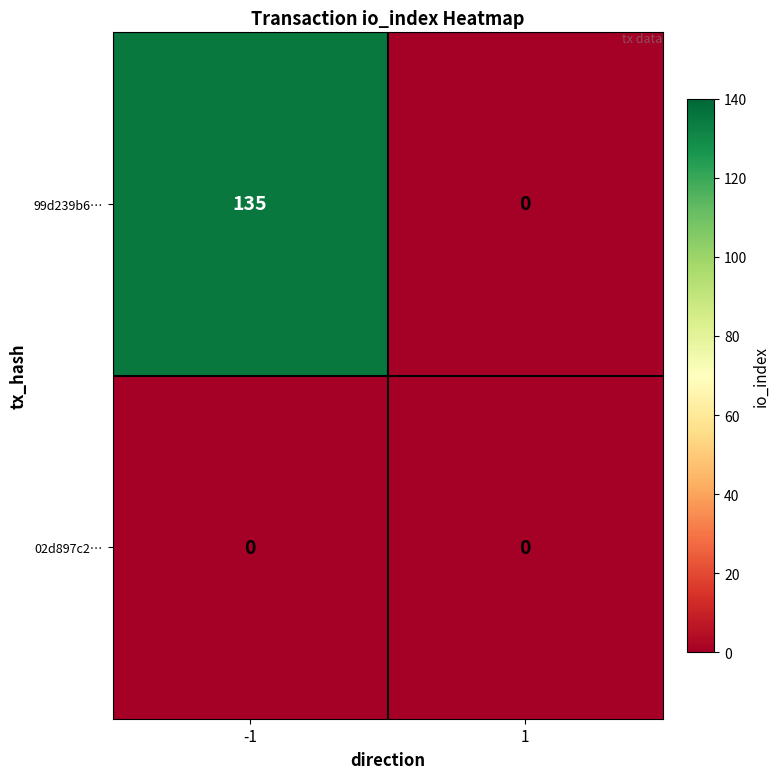

Reading right to left, list all the values displayed in this chart.

99d239b6…: 1=0	-1=135
02d897c2…: 1=0	-1=0